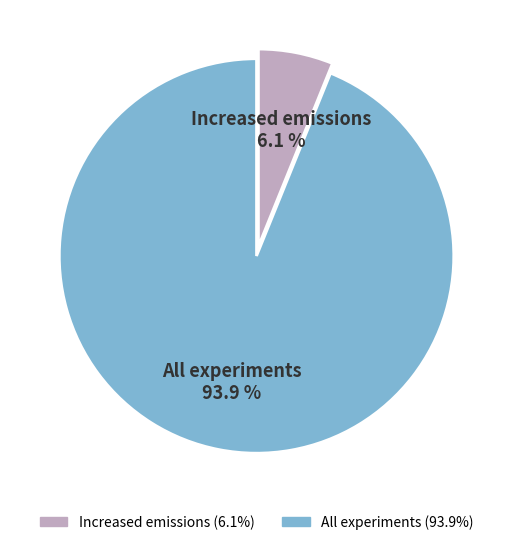

Which slice represents more than half of the pie?

All experiments